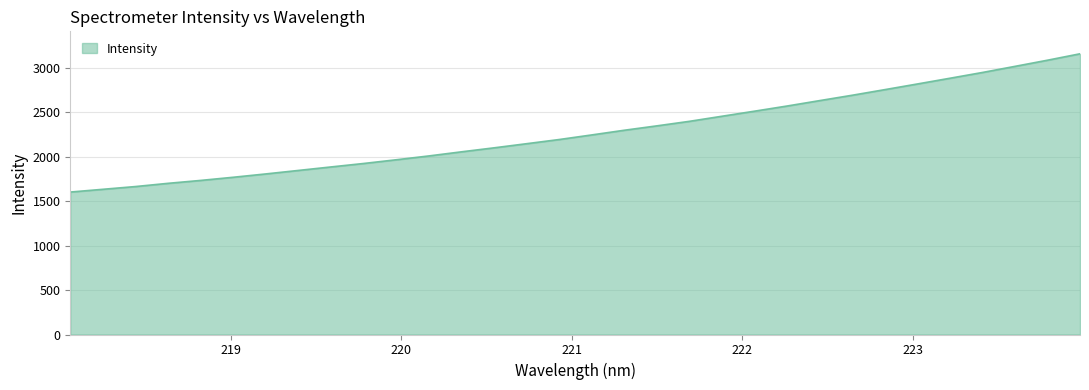

What is the difference between the maximum and minimum values?

1556.1